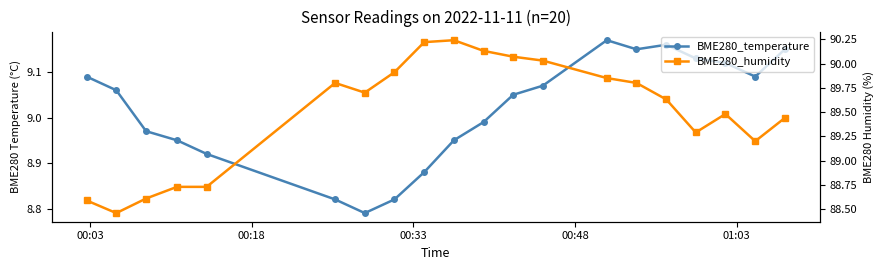

How many values in the BME280_humidity series exceed 89?

15